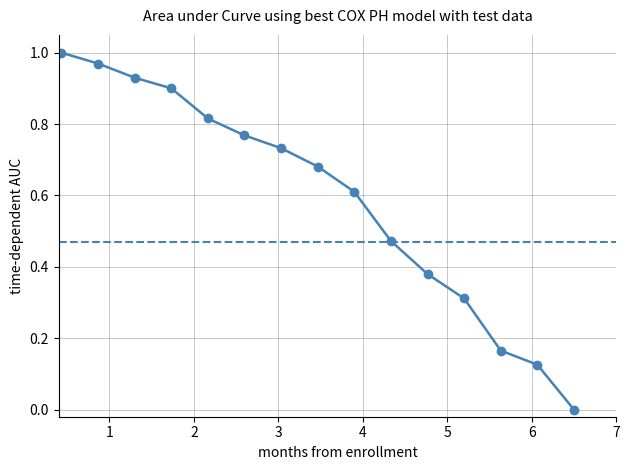

What is the average value?

0.6